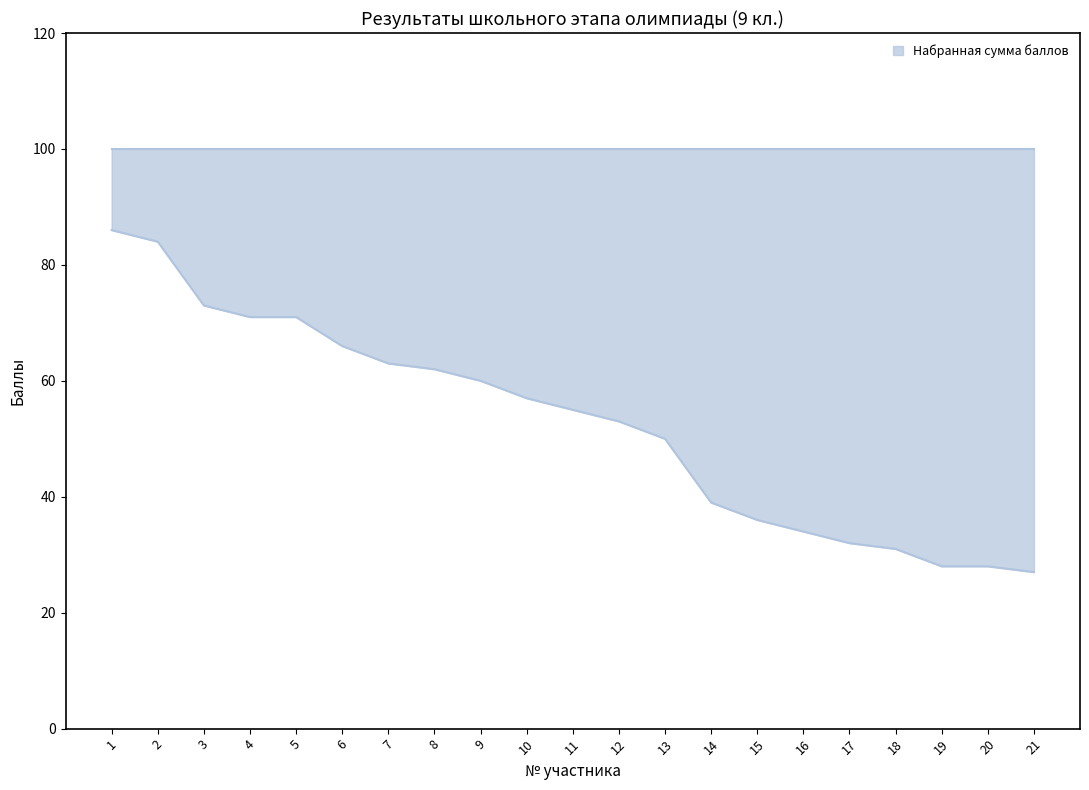

List the labels in order of value, smallest first.

21, 19, 20, 18, 17, 16, 15, 14, 13, 12, 11, 10, 9, 8, 7, 6, 4, 5, 3, 2, 1